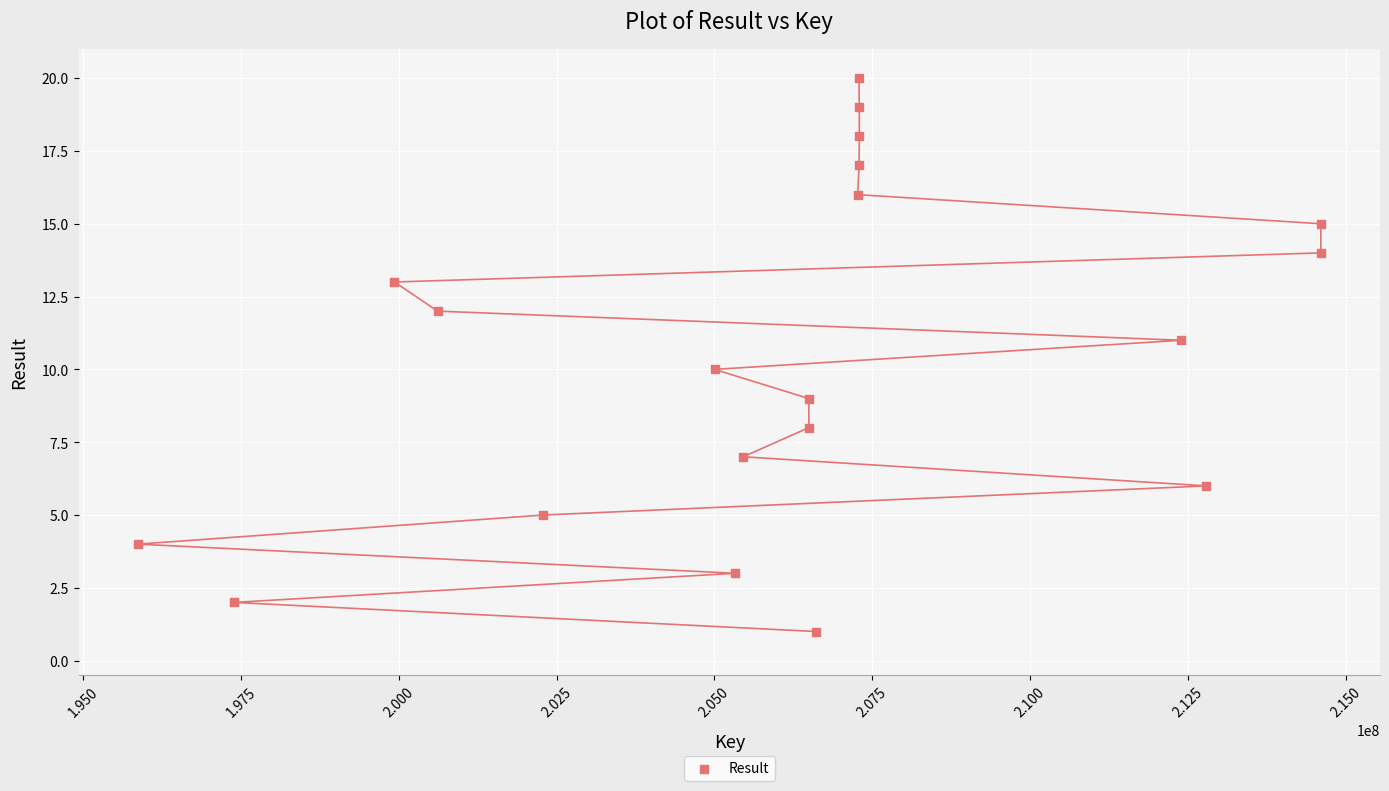

What is the range of Y values (max minus min)?

19